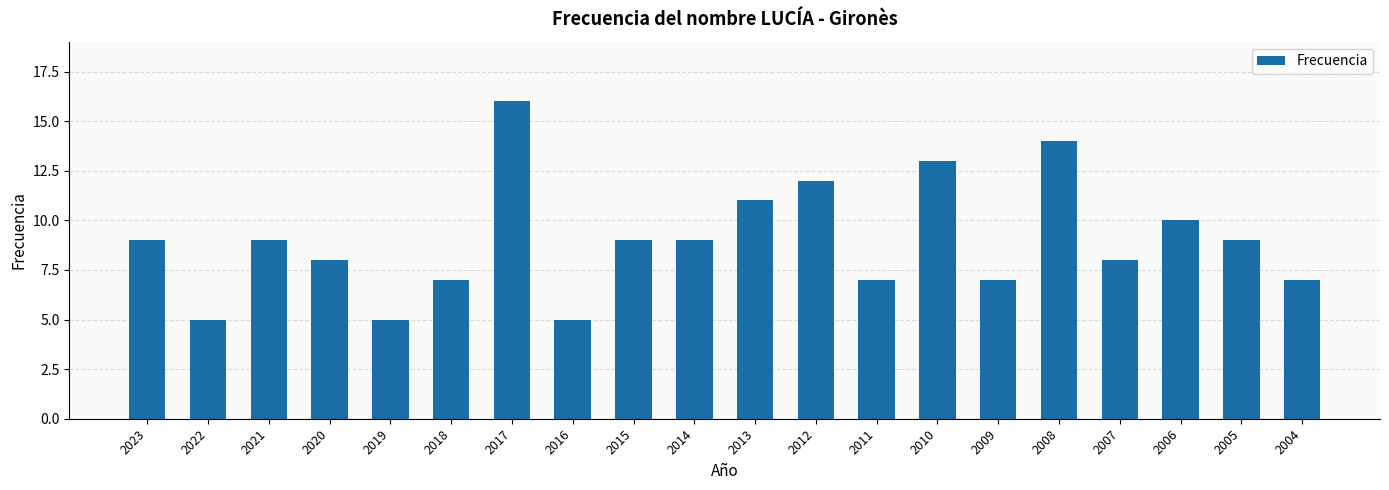

What is the difference between the values at 2019 and 2013?

6